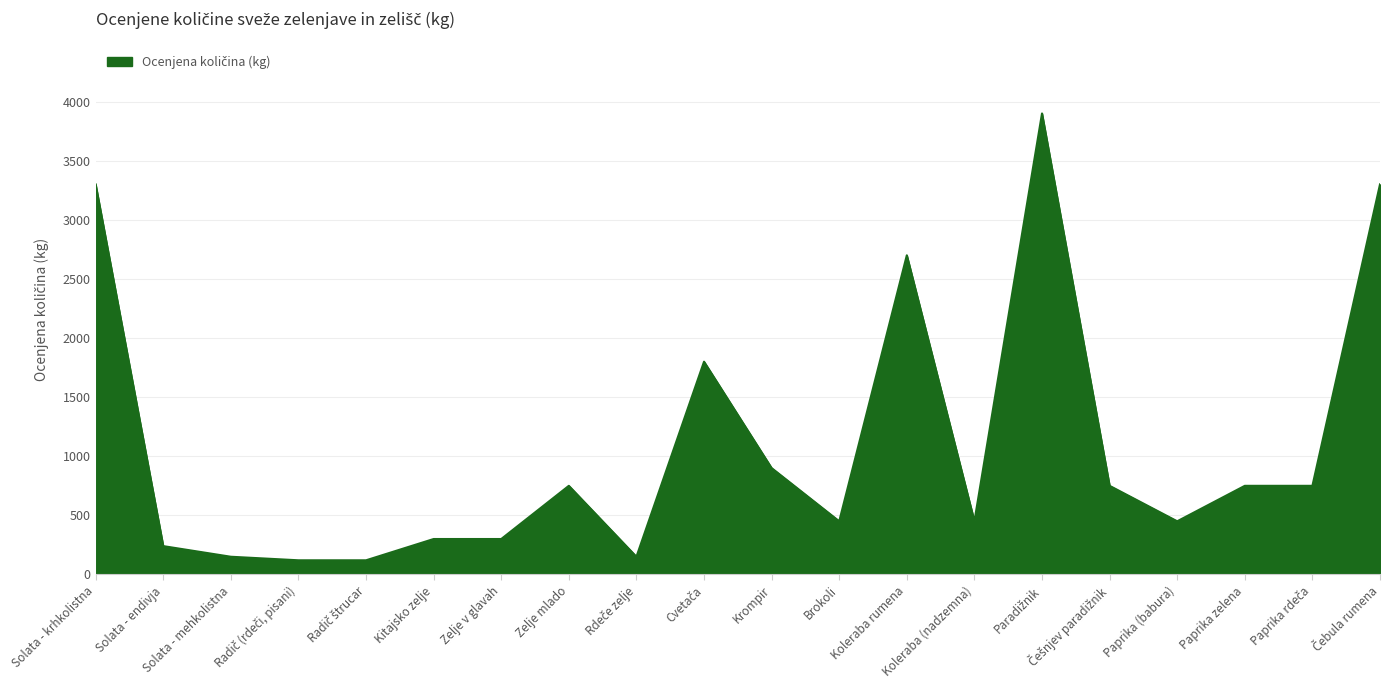

Reading left to right, what are all the values shown in this chart?

3300	240	150	120	120	300	300	750	150	1800	900	450	2700	450	3900	750	450	750	750	3300